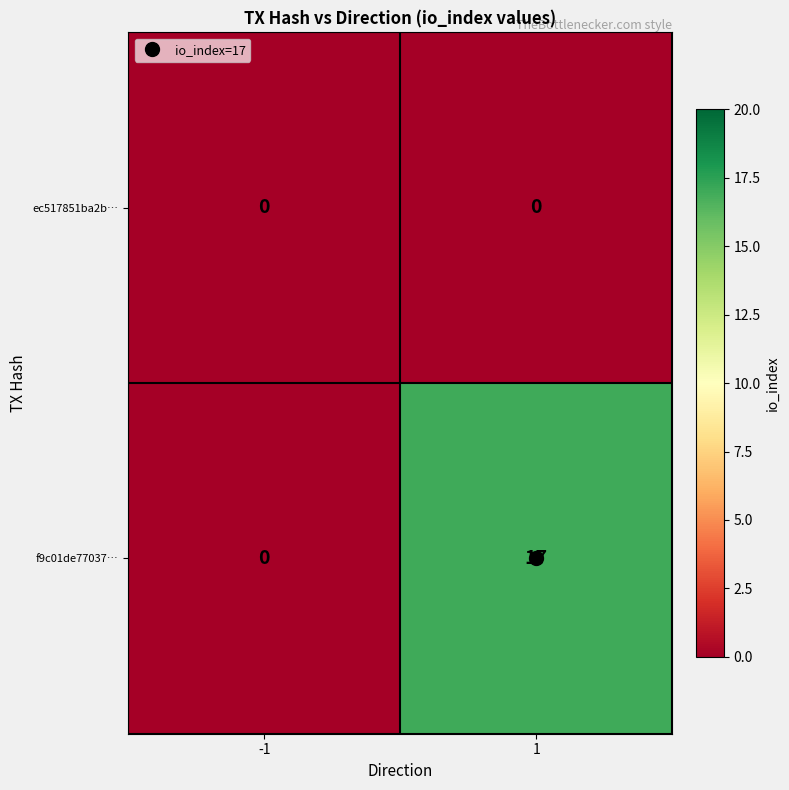

List the series in order of their peak value, highest first.

f9c01de77037…, ec517851ba2b…